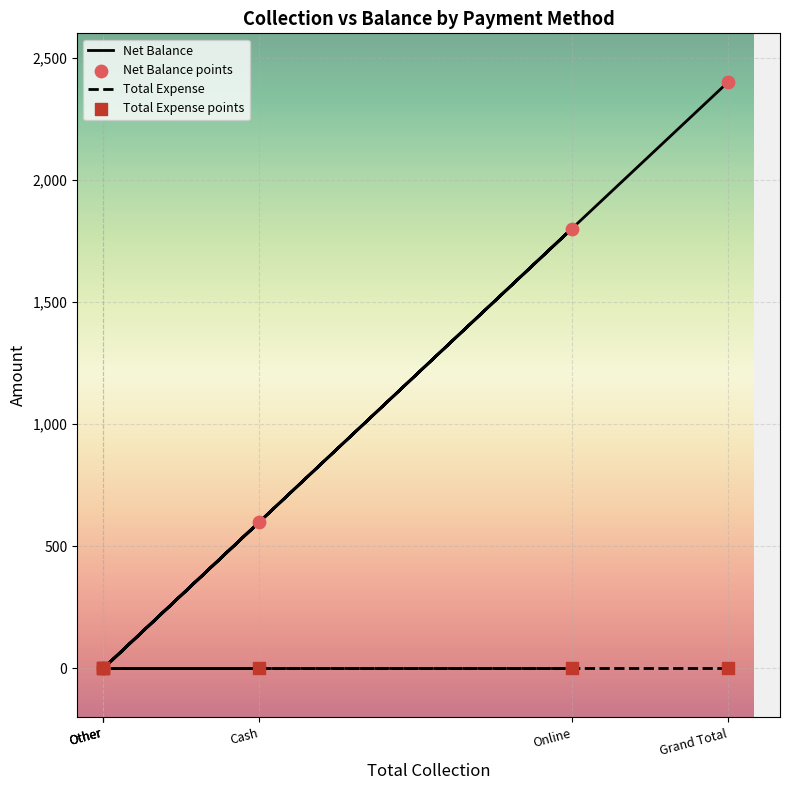

Which series reaches the maximum Y coordinate?

Net Balance